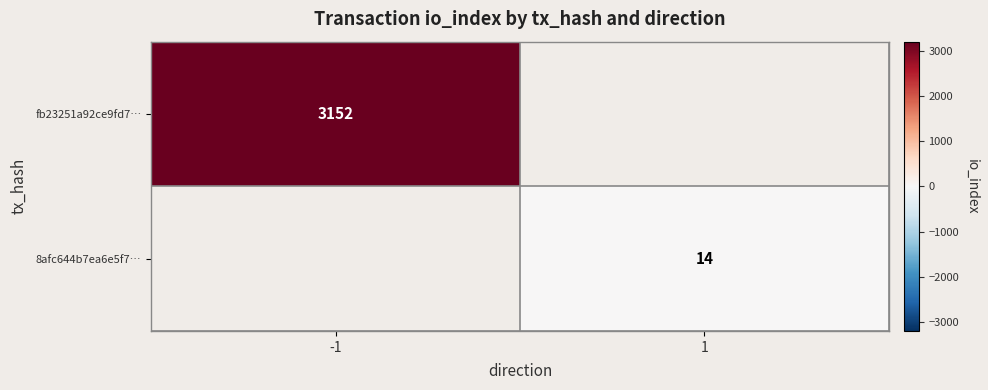

At which category does the chart reach its peak across all series?

-1